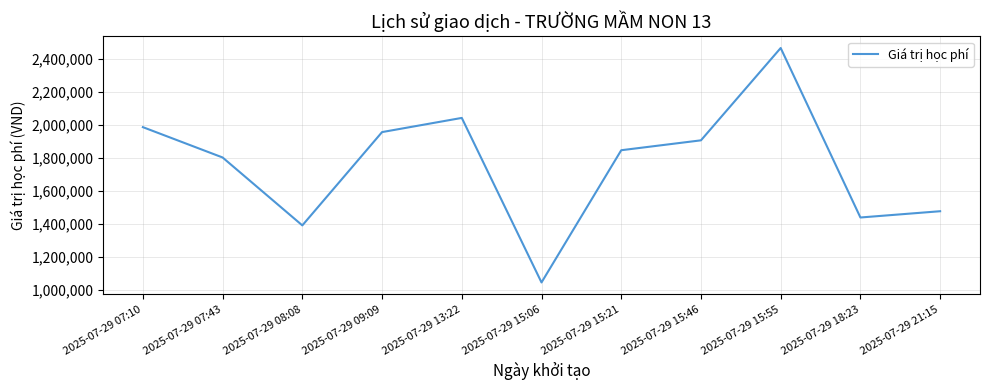

How many lines are shown in the chart?

1